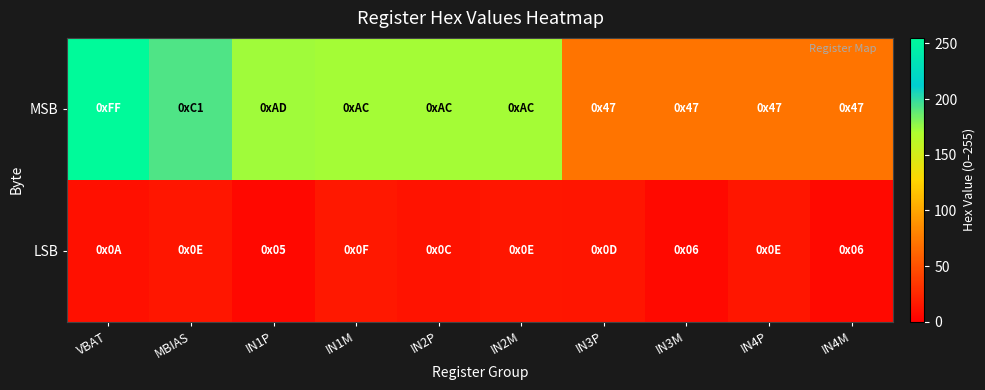

Reading left to right, list all the values displayed in this chart.

MSB: VBAT=255	MBIAS=193	IN1P=173	IN1M=172	IN2P=172	IN2M=172	IN3P=71	IN3M=71	IN4P=71	IN4M=71
LSB: VBAT=10	MBIAS=14	IN1P=5	IN1M=15	IN2P=12	IN2M=14	IN3P=13	IN3M=6	IN4P=14	IN4M=6